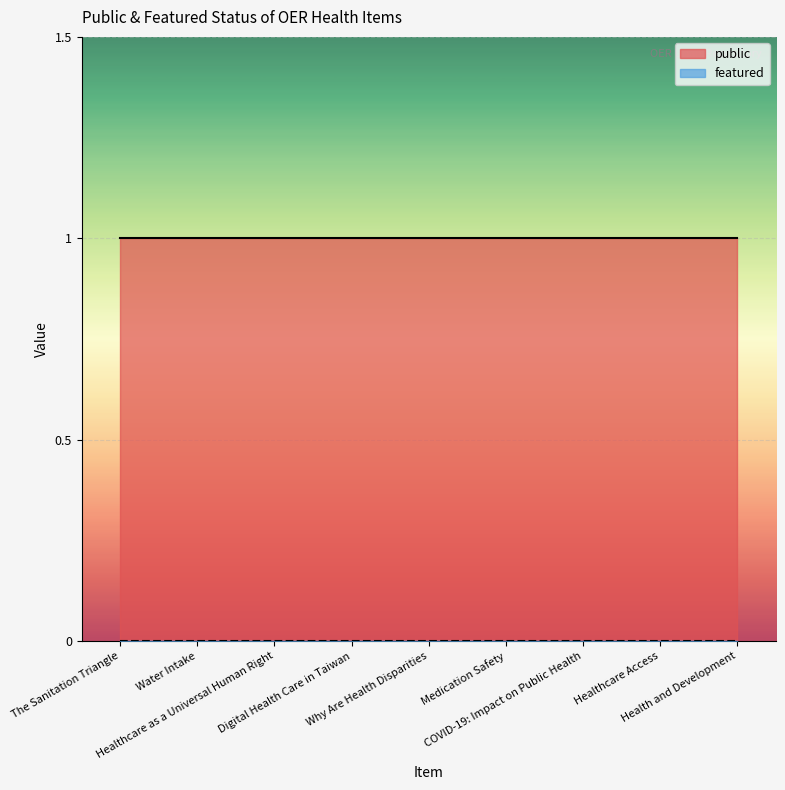

Is the value of public at Water Intake greater than the value of featured at Healthcare Access?

Yes